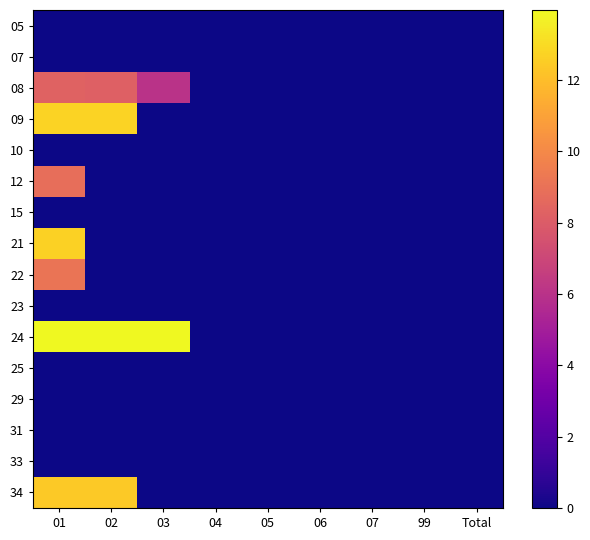

What is the maximum value shown in the chart?

14.0